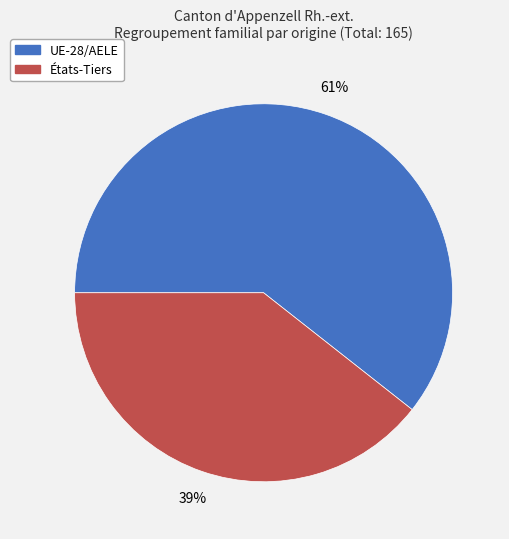

What percentage is the UE-28/AELE slice, to the nearest percent?

61%